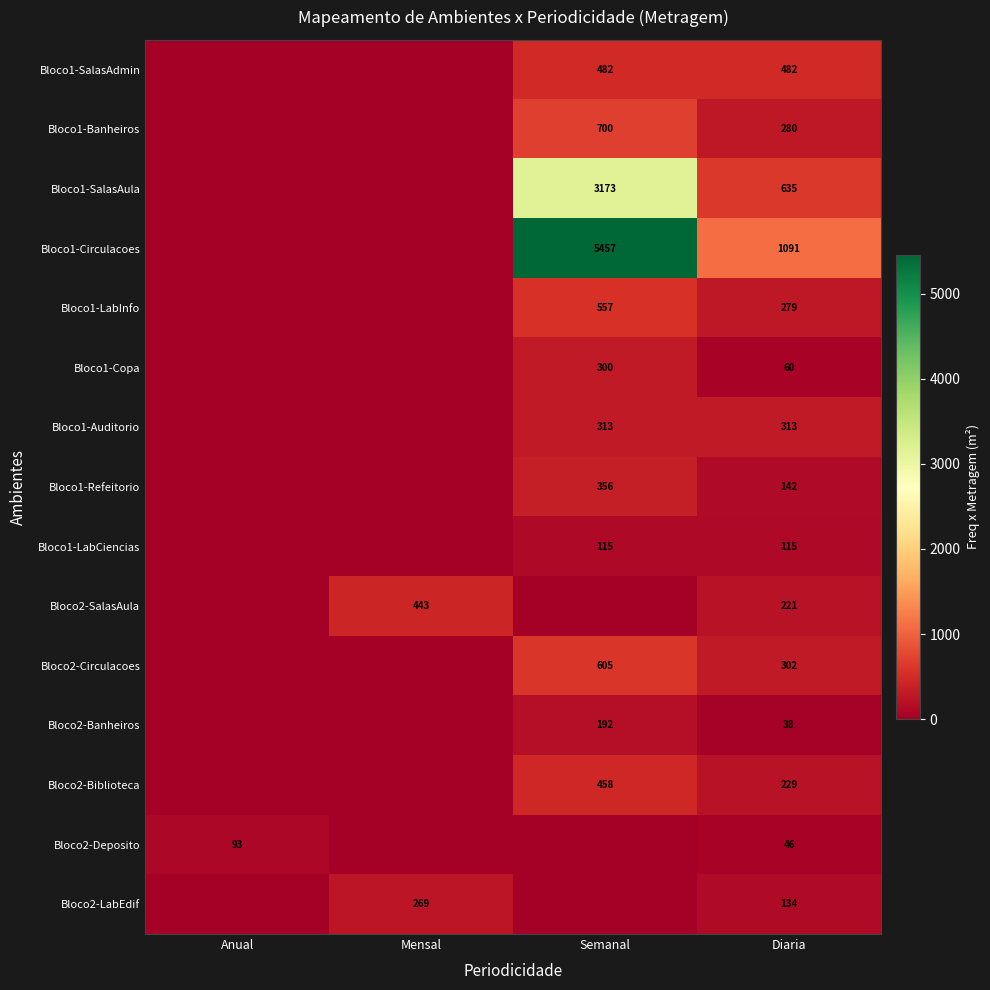

At Diaria, list the series in order from largest to smallest.

Bloco1-Circulacoes, Bloco1-SalasAula, Bloco1-SalasAdmin, Bloco1-Auditorio, Bloco2-Circulacoes, Bloco1-Banheiros, Bloco1-LabInfo, Bloco2-Biblioteca, Bloco2-SalasAula, Bloco1-Refeitorio, Bloco2-LabEdif, Bloco1-LabCiencias, Bloco1-Copa, Bloco2-Deposito, Bloco2-Banheiros